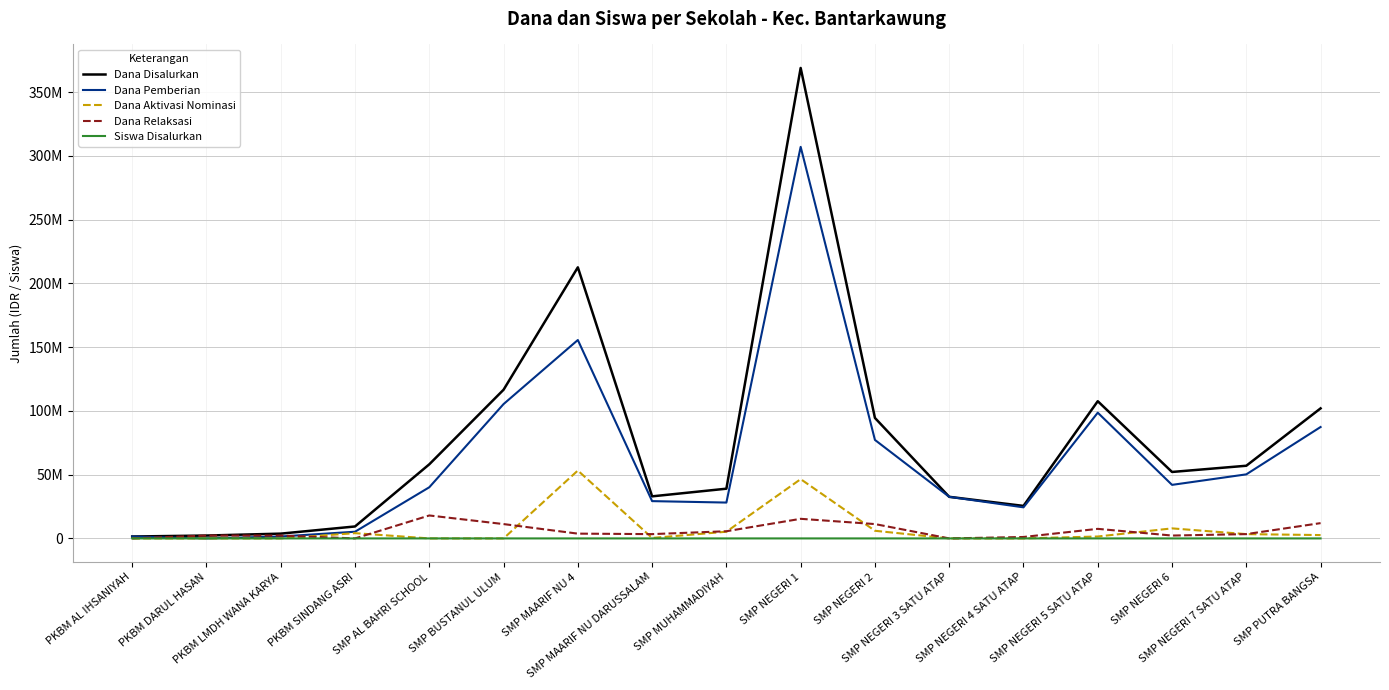

Reading left to right, transcribe all the data shown in this chart.

Dana Disalurkan: 1500000	2250000	3750000	9375000	58125000	116625000	212625000	33000000	39000000	369000000	94500000	32625000	25500000	107625000	52125000	57000000	102000000
Dana Pemberian: 1500000	0	1500000	5250000	40125000	105375000	155625000	29250000	28125000	307125000	77250000	32625000	24375000	98625000	42000000	50250000	87375000
Dana Aktivasi Nominasi: 0	0	0	4125000	0	0	53250000	375000	5250000	46500000	6000000	0	0	1500000	7875000	3375000	2625000
Dana Relaksasi: 0	2250000	2250000	0	18000000	11250000	3750000	3375000	5625000	15375000	11250000	0	1125000	7500000	2250000	3375000	12000000
Siswa Disalurkan: 2	3	5	15	100	188	327	58	70	642	169	56	50	184	89	99	166